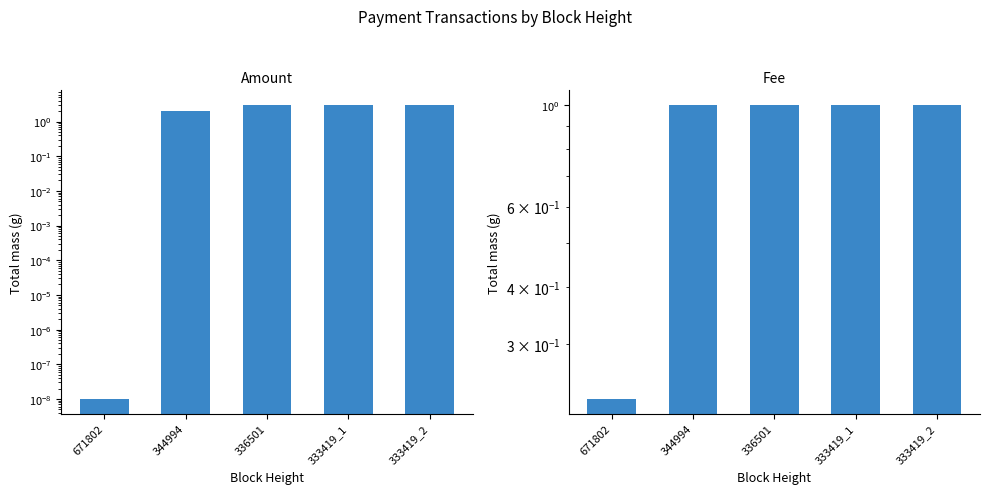

Which label corresponds to the largest value in the chart?

336501